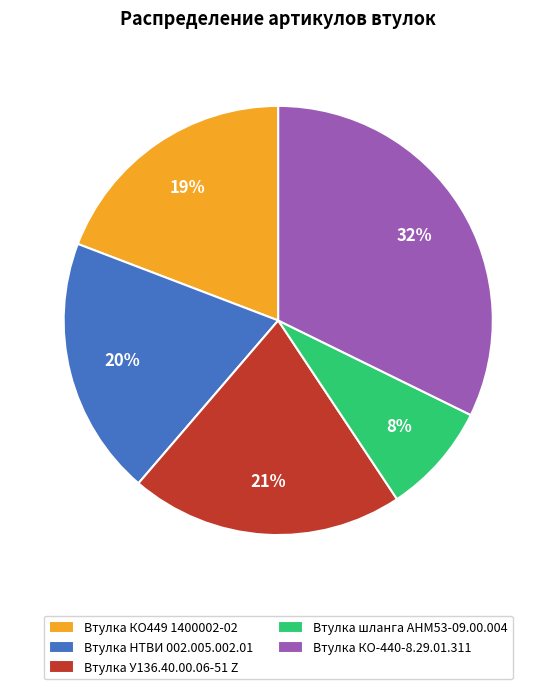

To the nearest percent, what is the combined percentage of Втулка У136.40.00.06-51 Z and Втулка шланга АНМ53-09.00.004?

29%